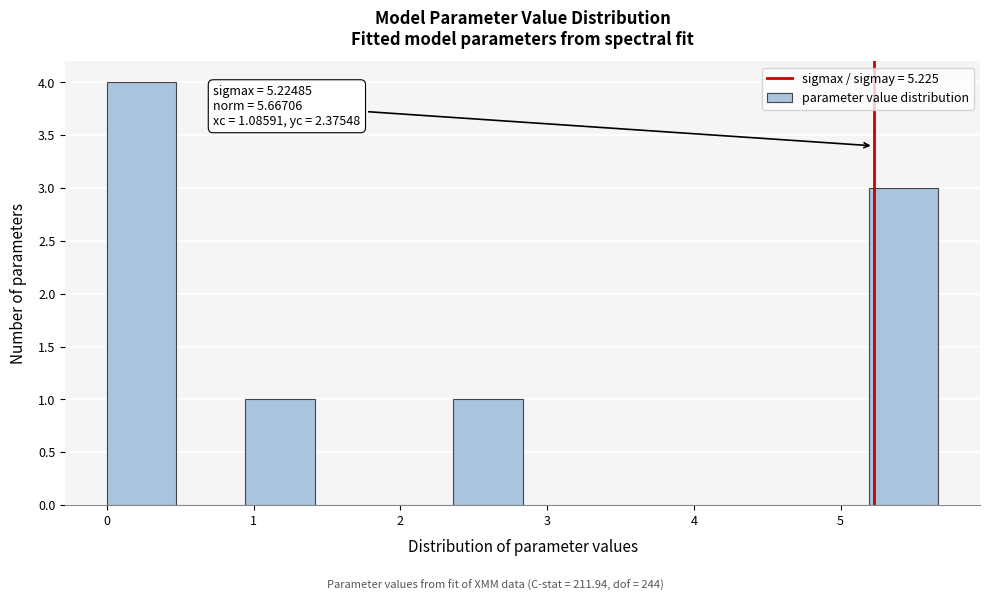

Which range on the x-axis has the tallest bar?

0.0 to 0.5